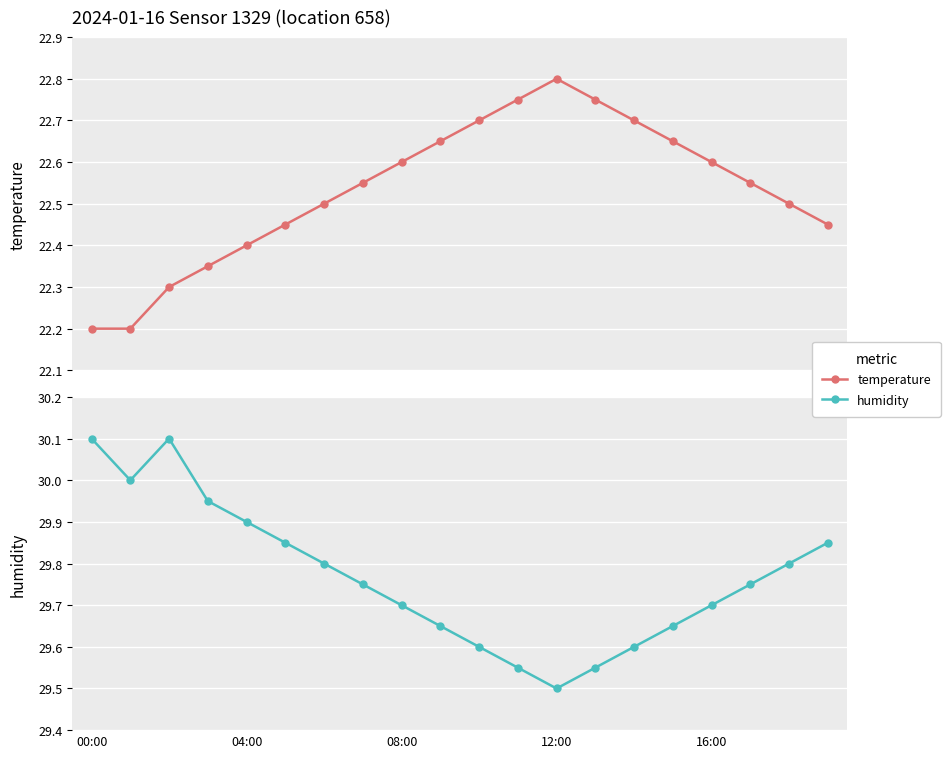

Where is the first local maximum for humidity?

08:00